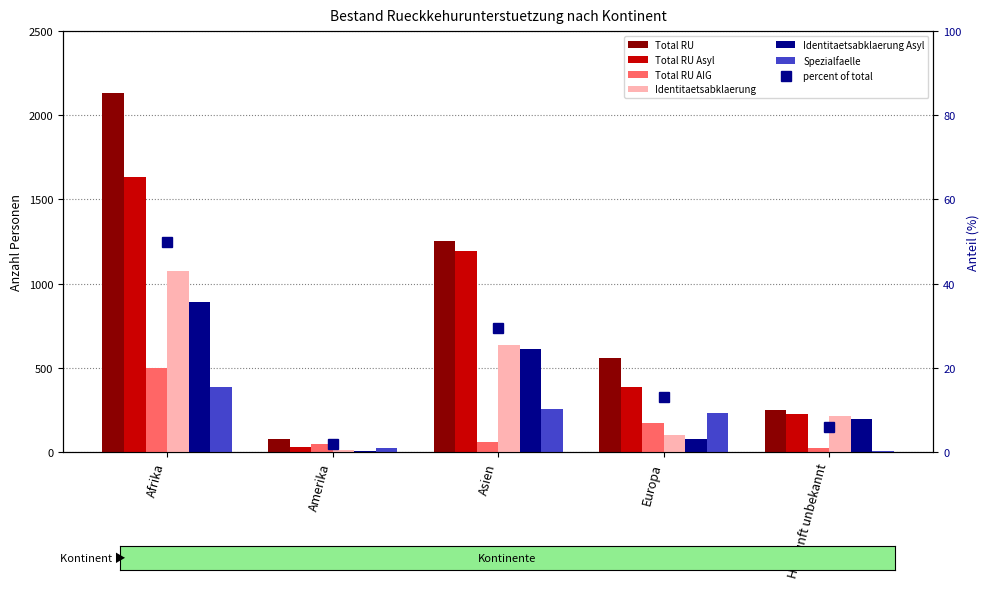

Where is Total RU Asyl nearest to the value 833?

Asien